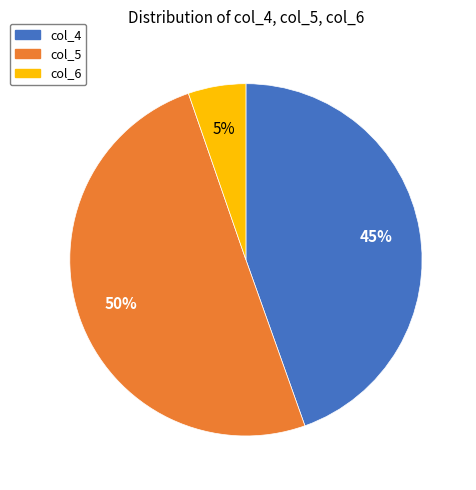

Is it true that col_5 is 50% of the pie?

True